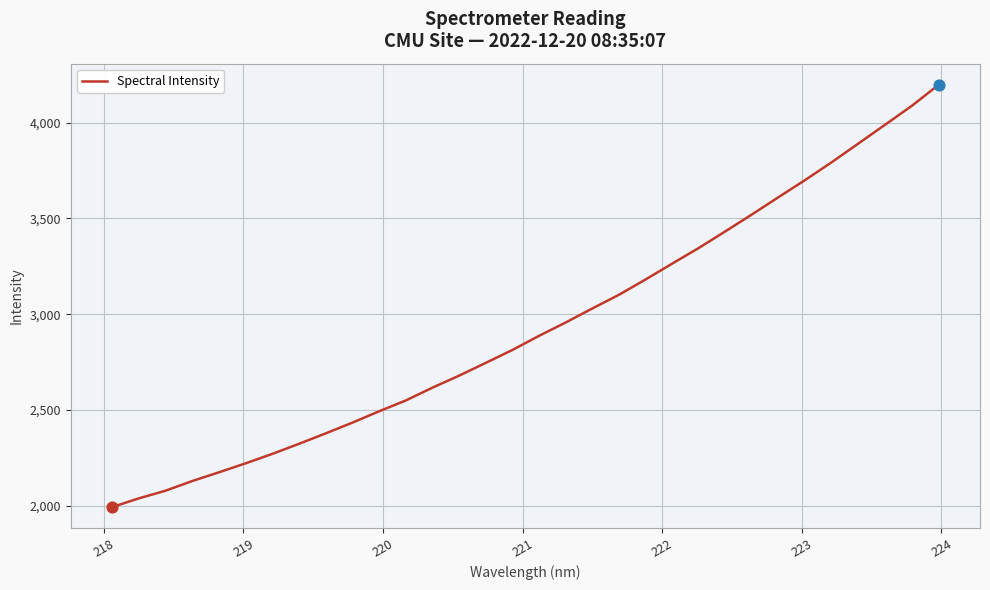

What is the difference between the maximum and minimum values?

2203.7